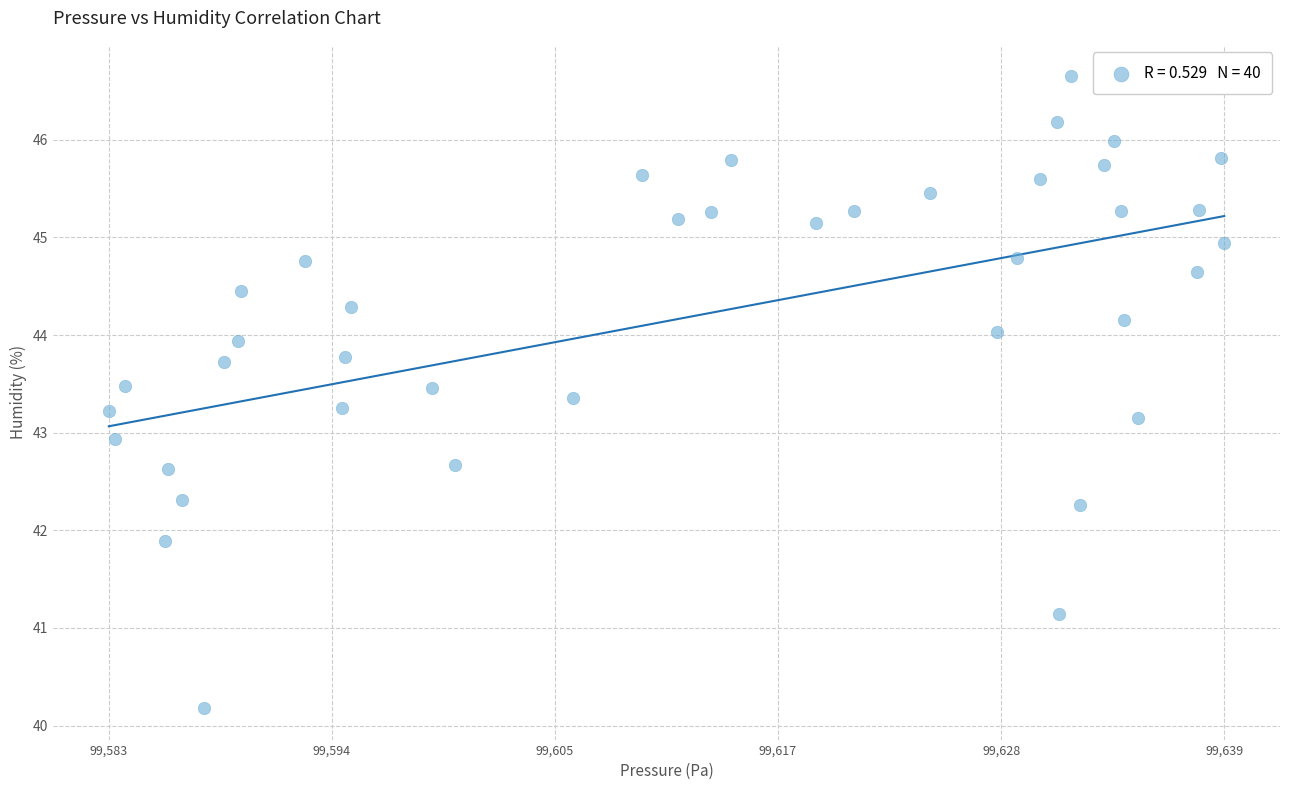

What is the range of X values (max minus min)?

56.2